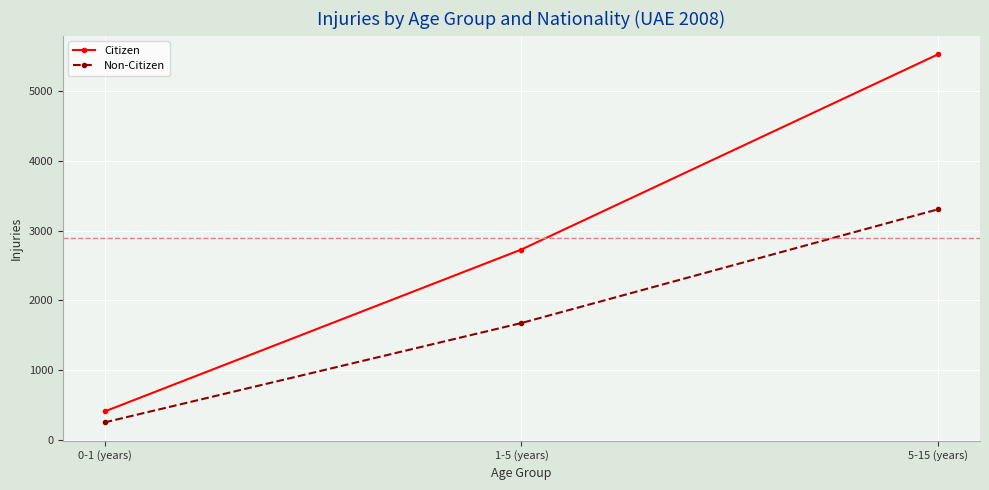

Is the value of Citizen at 0-1 (years) greater than the value of Non-Citizen at 0-1 (years)?

Yes